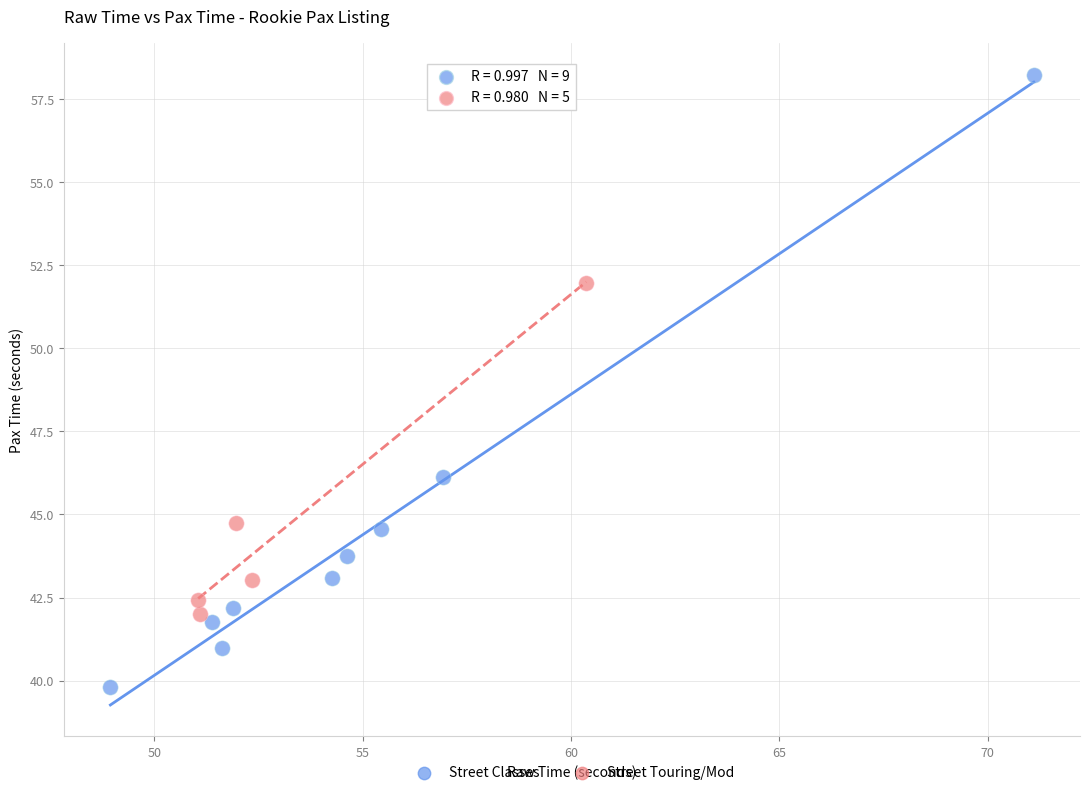

Which series contains the highest Y value?

Street Classes